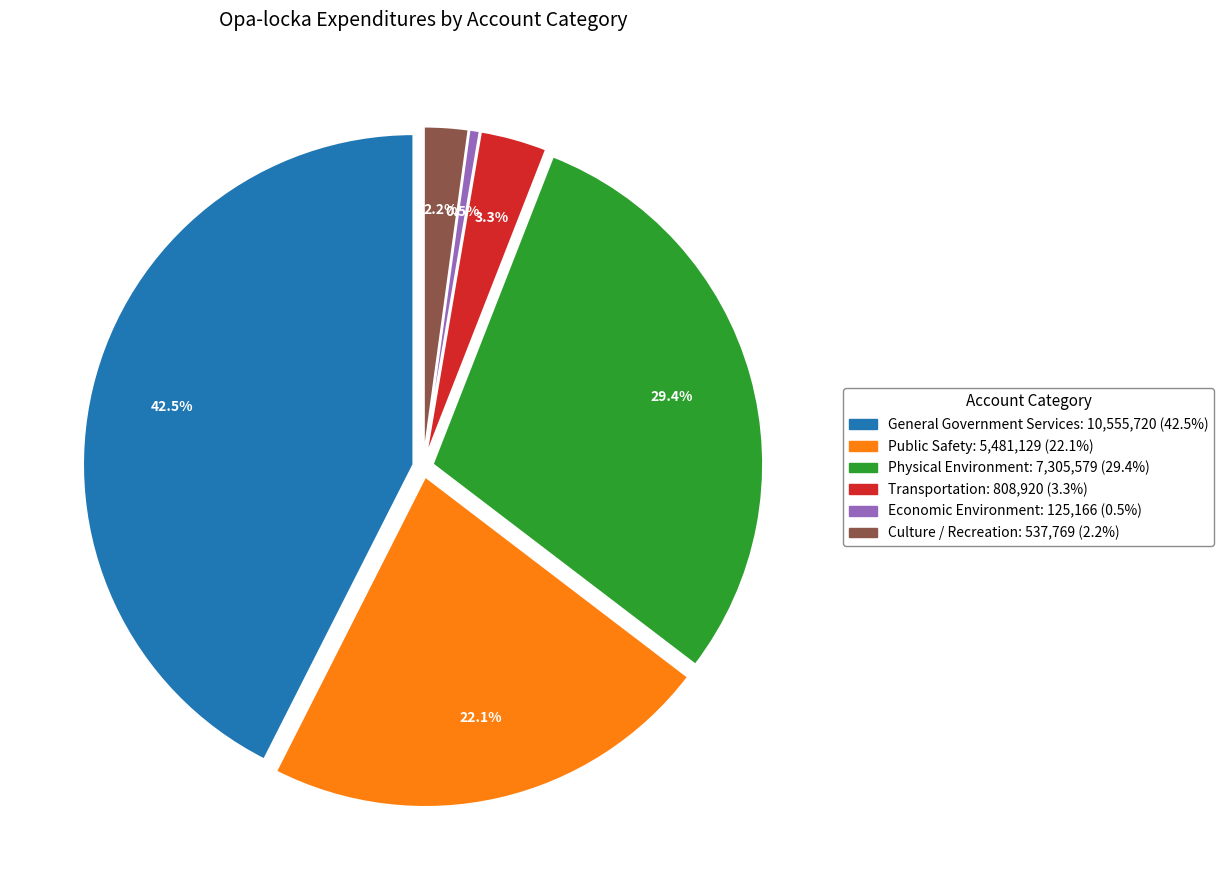

Which slice is the largest?

General Government Services